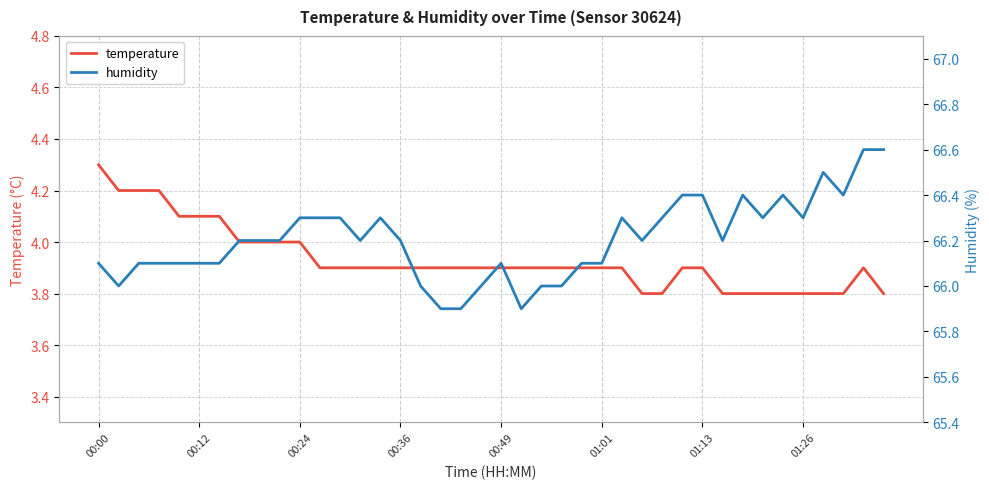

Is it true that temperature equals 5.6 at 00:12?

False